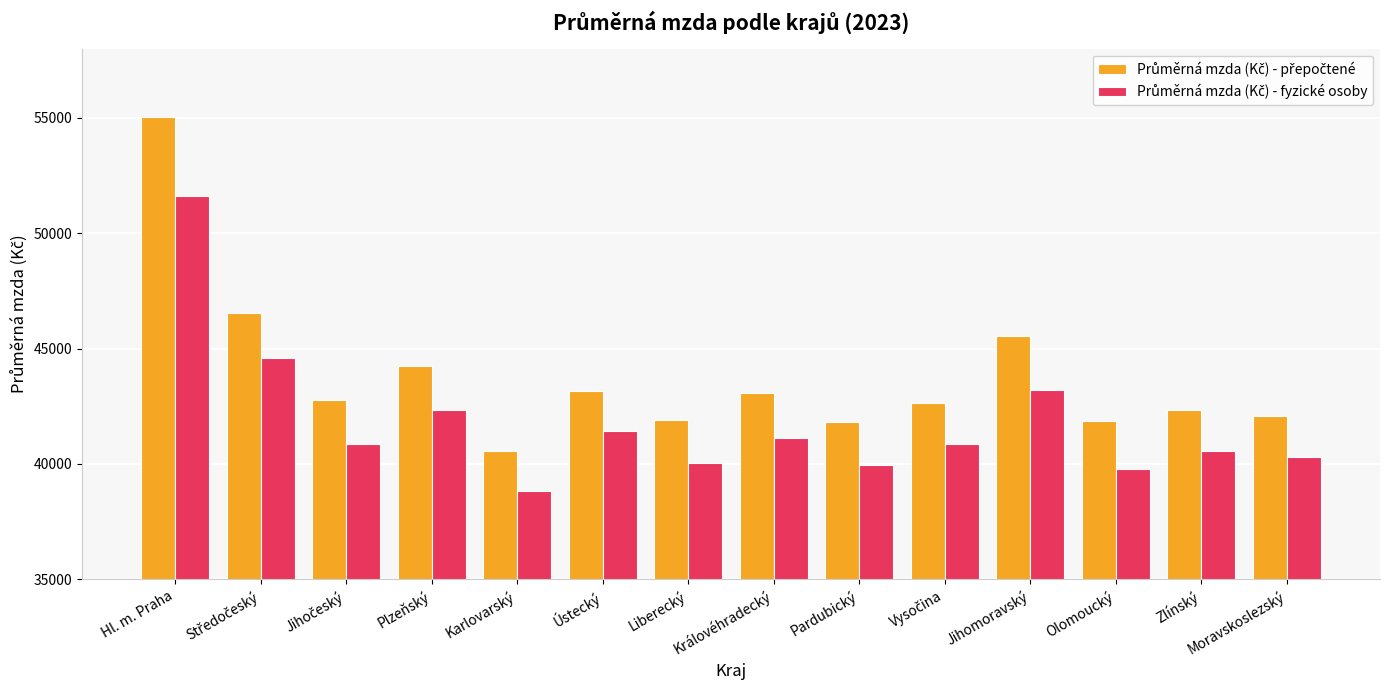

What is the label of the 8th bar from the right?

Liberecký